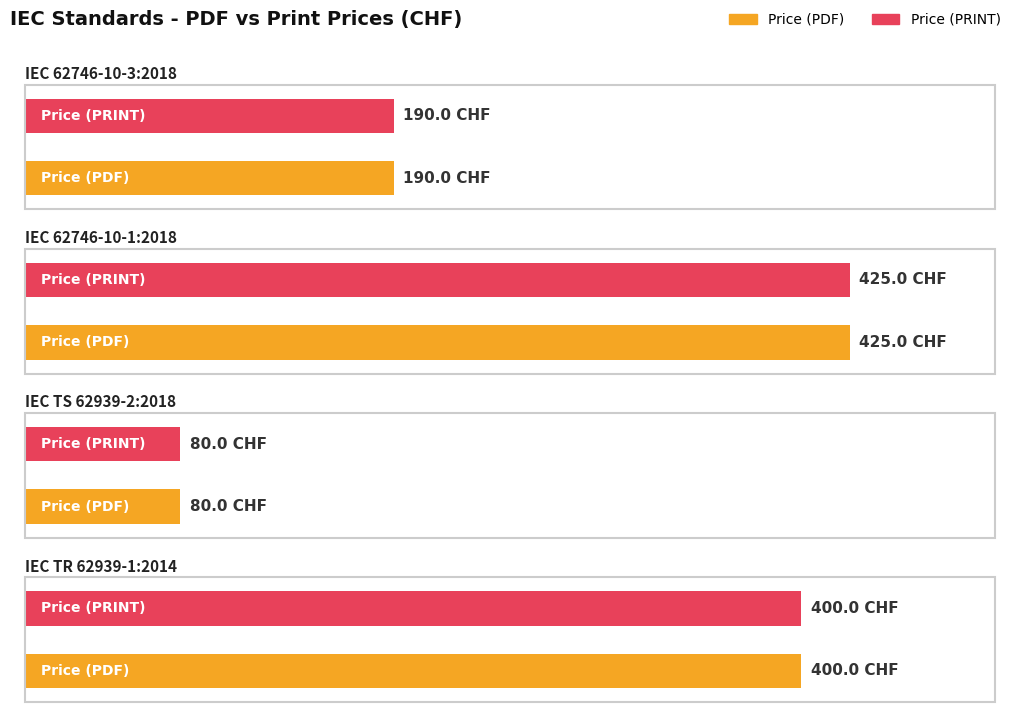

What is the highest value of the Price (PRINT) series?

425